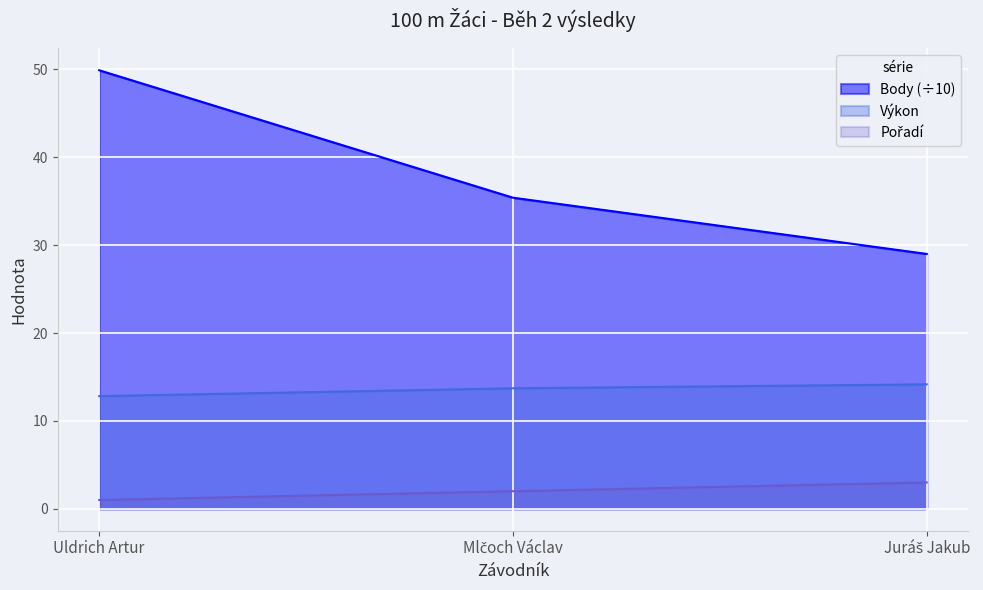

What are all the series names shown in the legend?

Výkon, Body, Pořadí